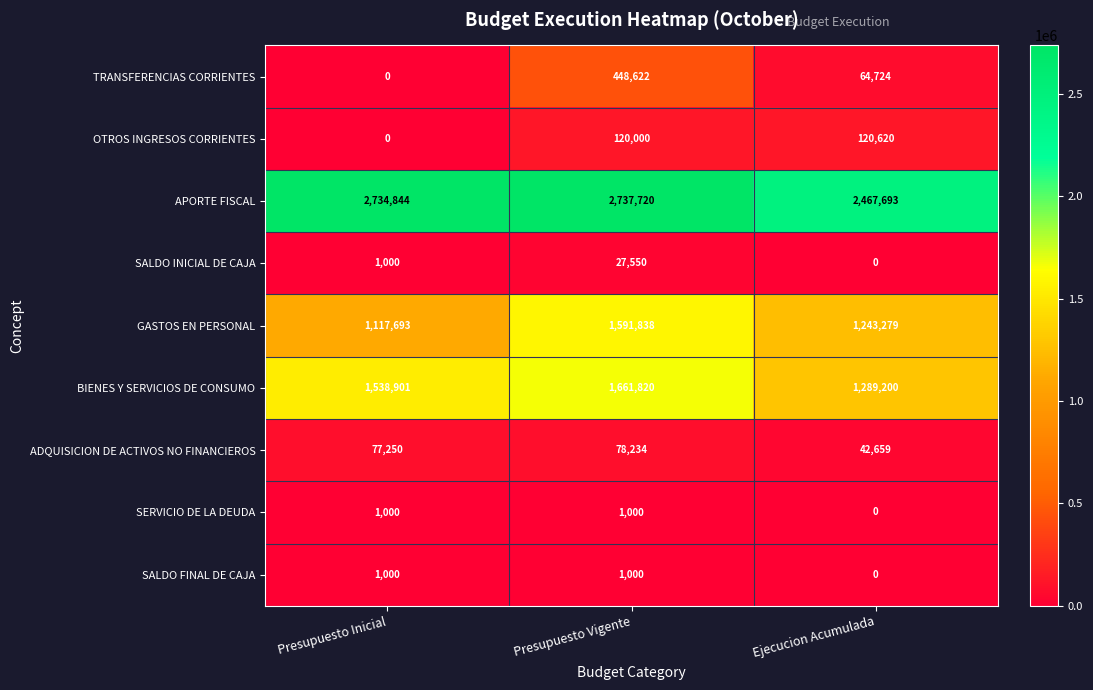

Which series has the widest spread of values?

GASTOS EN PERSONAL